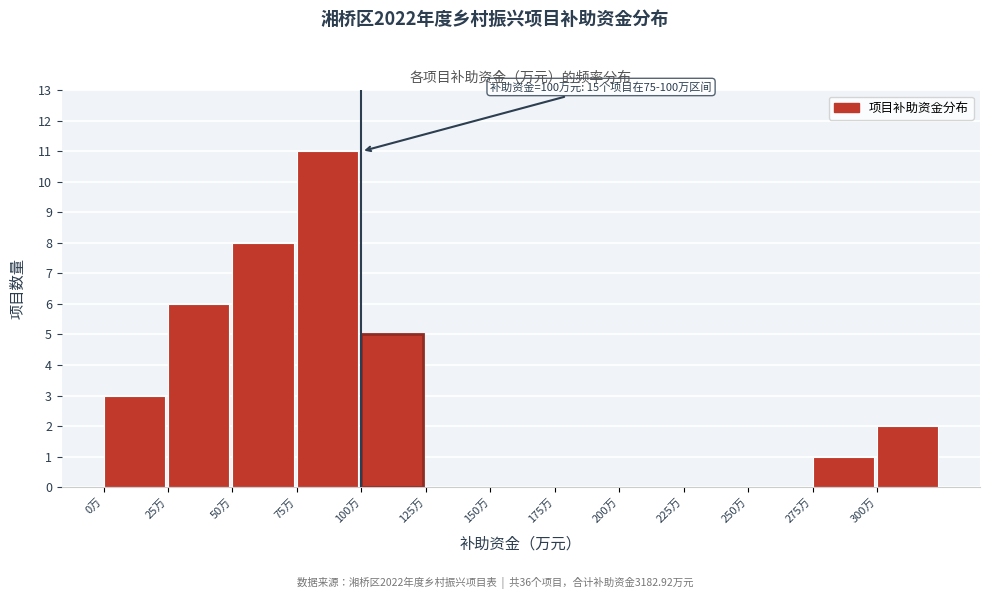

Over which range of the x-axis is the bar tallest?

75 to 100